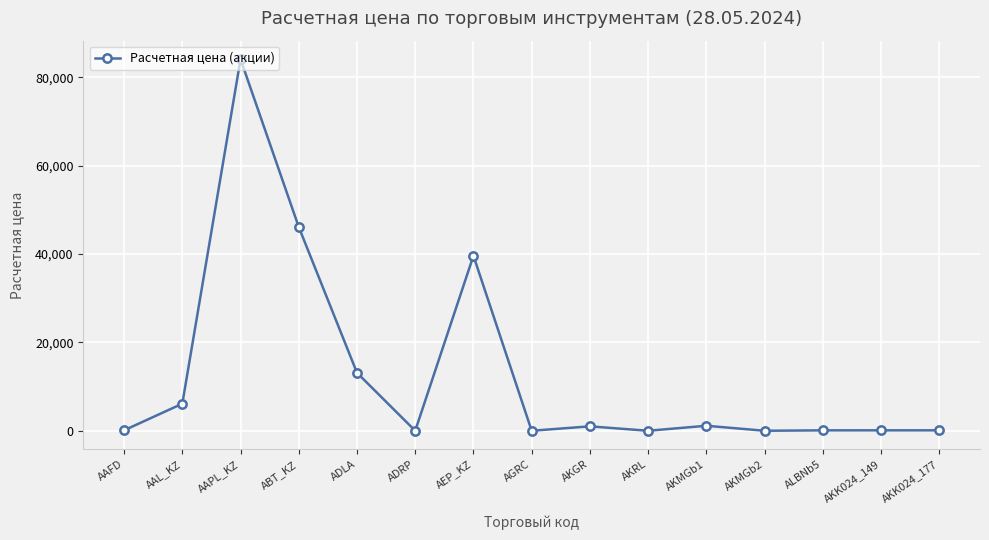

How many values are below 100?

5